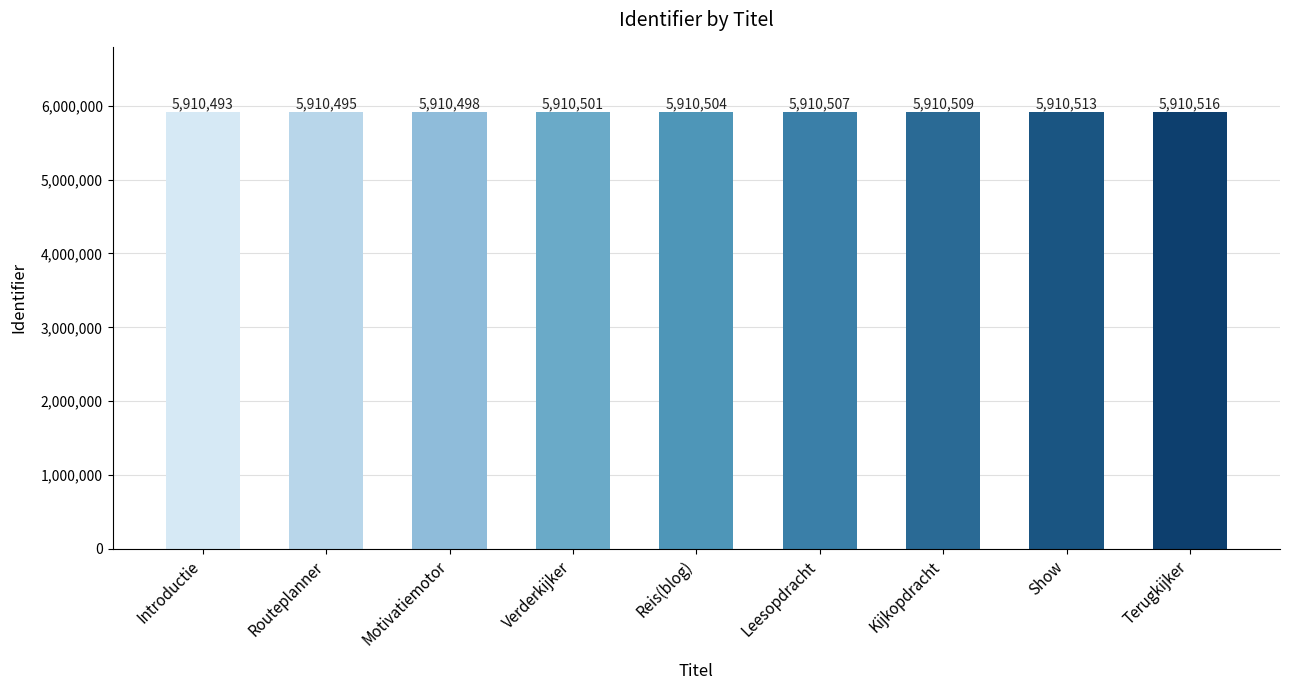

Reading left to right, transcribe all the data shown in this chart.

Introductie=5910493	Routeplanner=5910495	Motivatiemotor=5910498	Verderkijker=5910501	Reis(blog)=5910504	Leesopdracht=5910507	Kijkopdracht=5910509	Show=5910513	Terugkijker=5910516